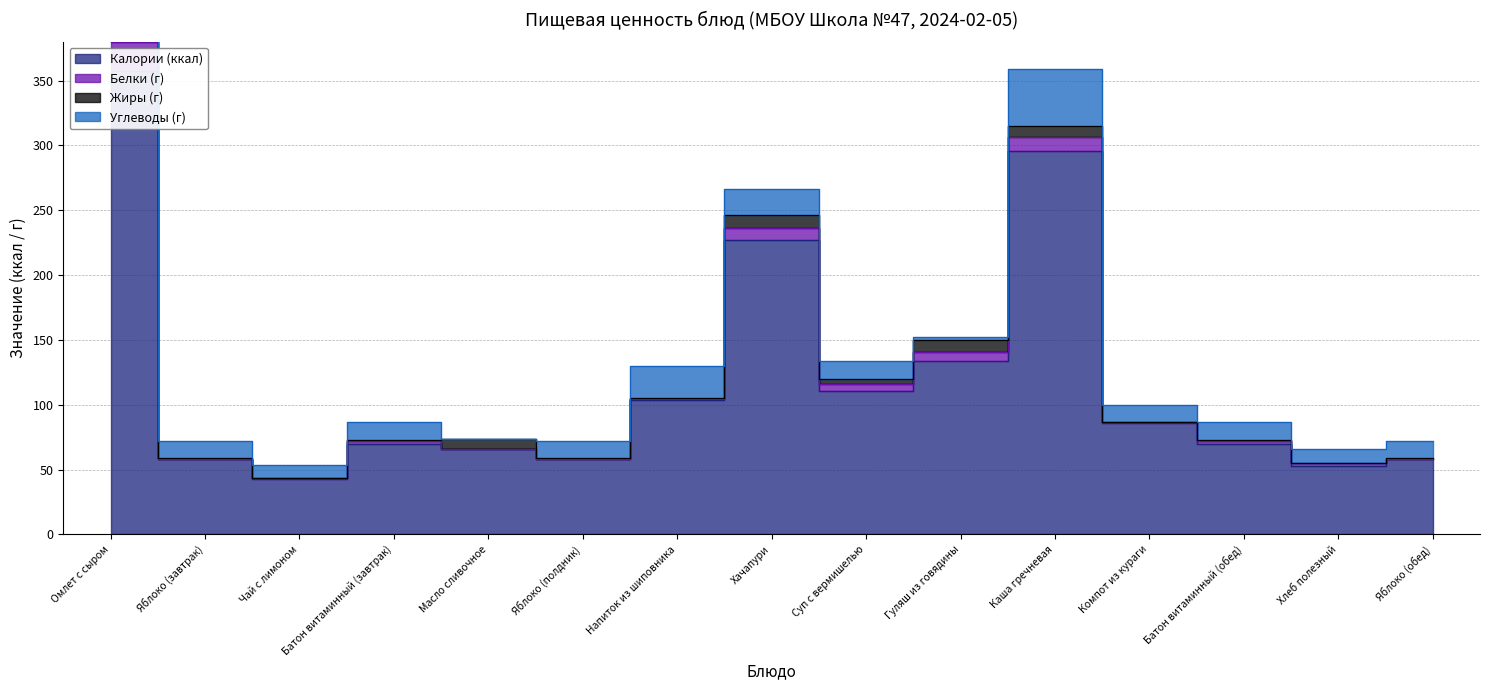

Which series has the largest total across all categories?

Калории (ккал)